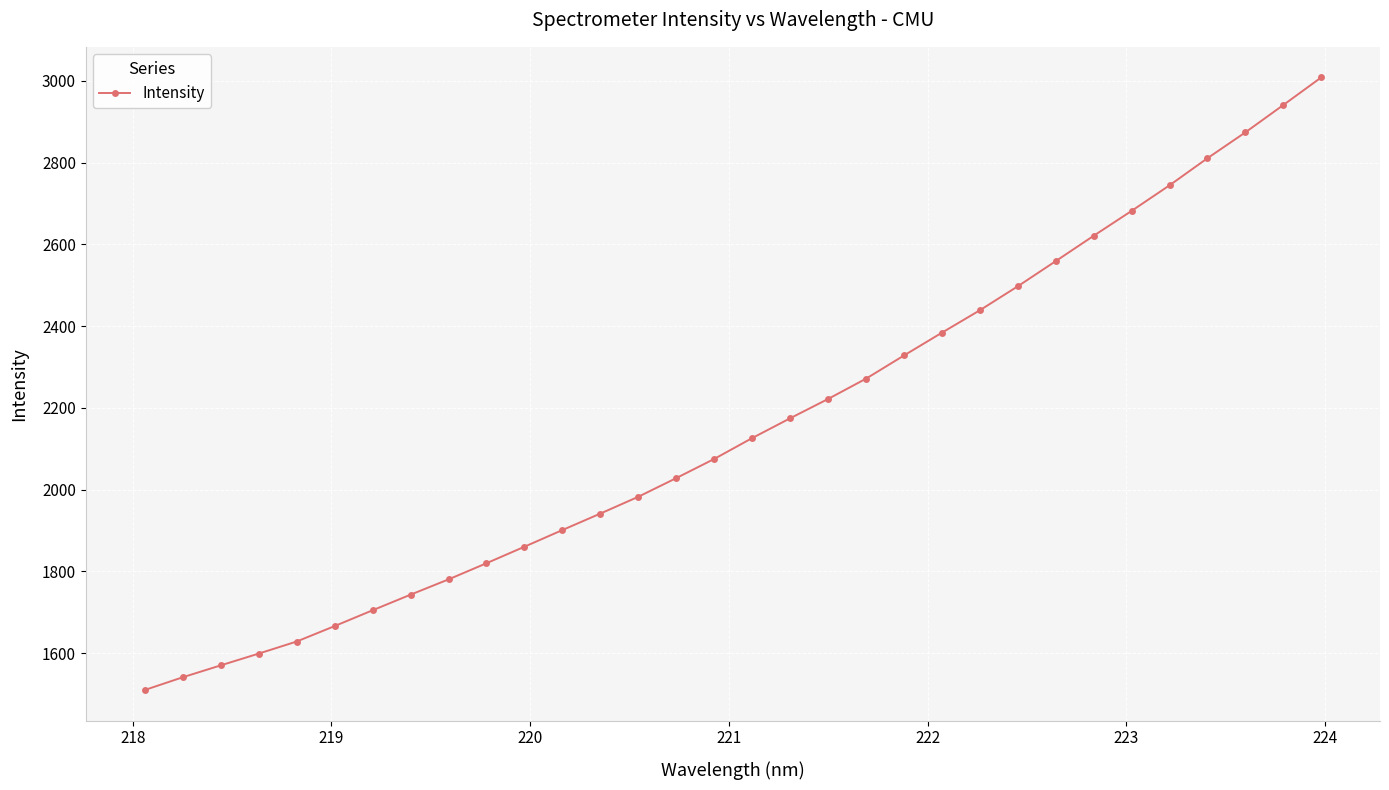

What is the difference between the maximum and second lowest values?

1467.3